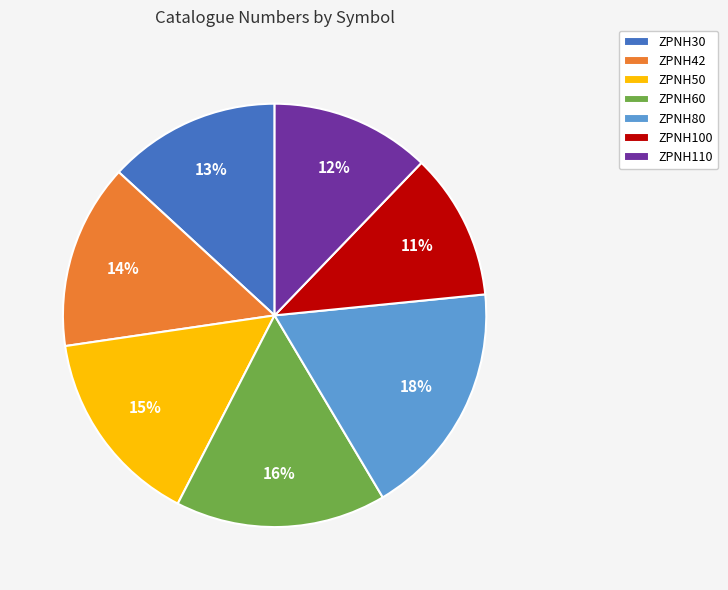

Approximately how many times larger is the value at ZPNH50 compared to ZPNH80?

0.8